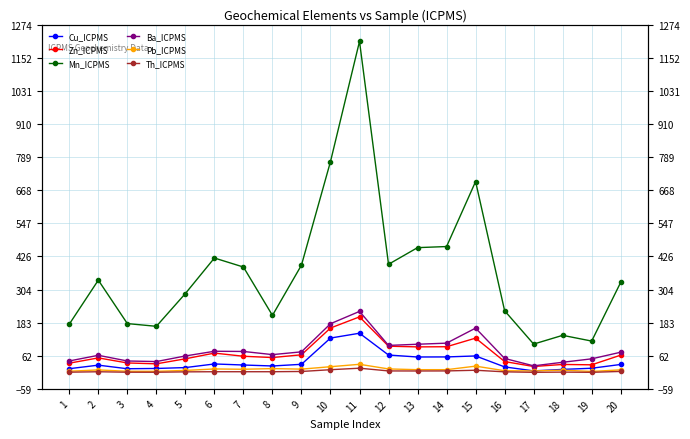

Which series has the widest spread of values?

Mn_ICPMS